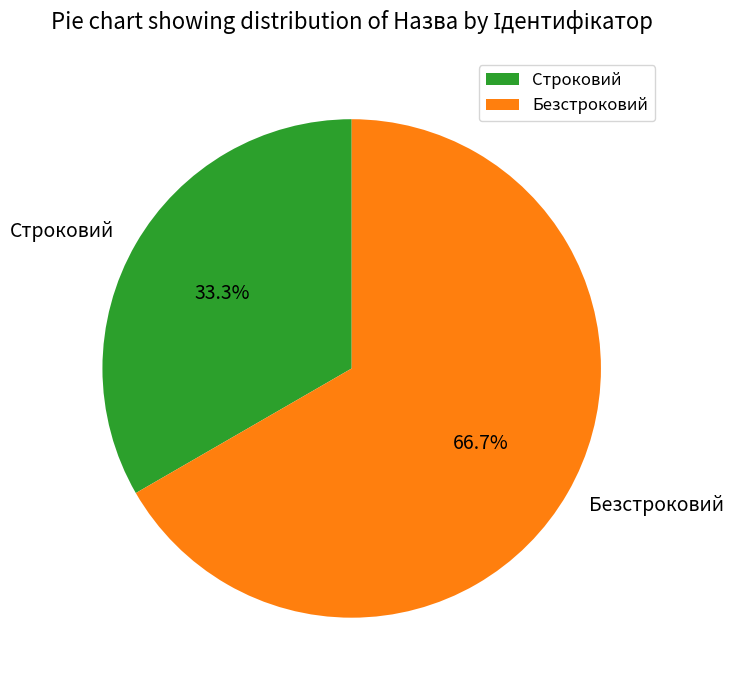

Approximately how many times larger is the value at Строковий compared to Безстроковий?

0.5